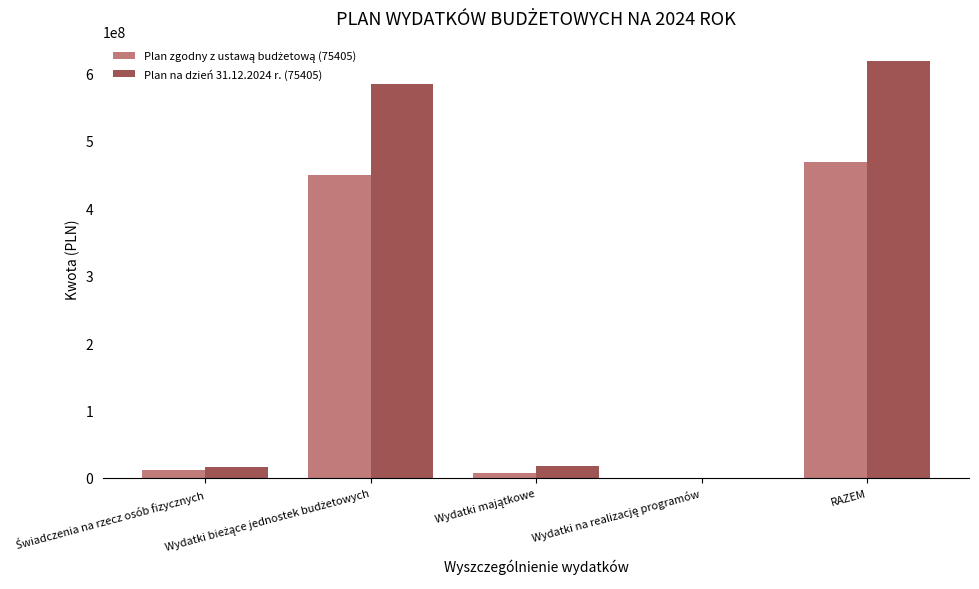

Which category has the highest value in the Plan na dzień 31.12.2024 r. (75405) series?

RAZEM